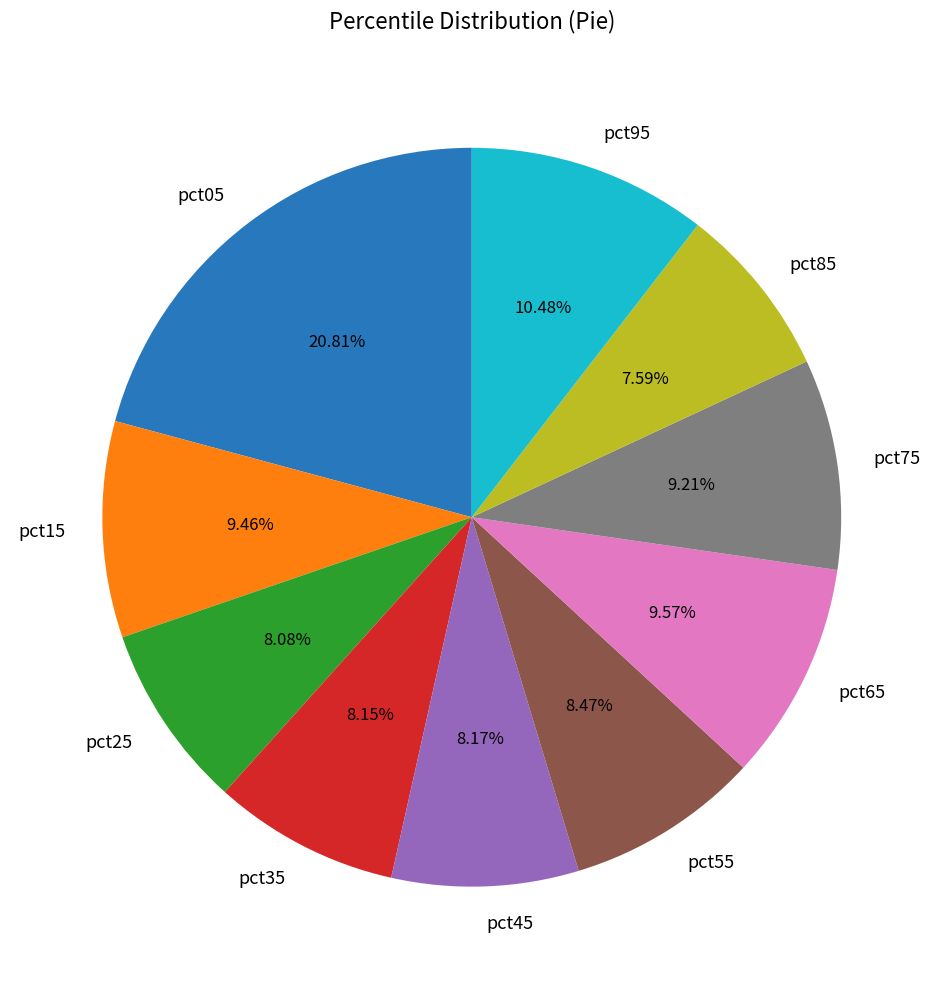

Is pct25 the majority of the pie?

No